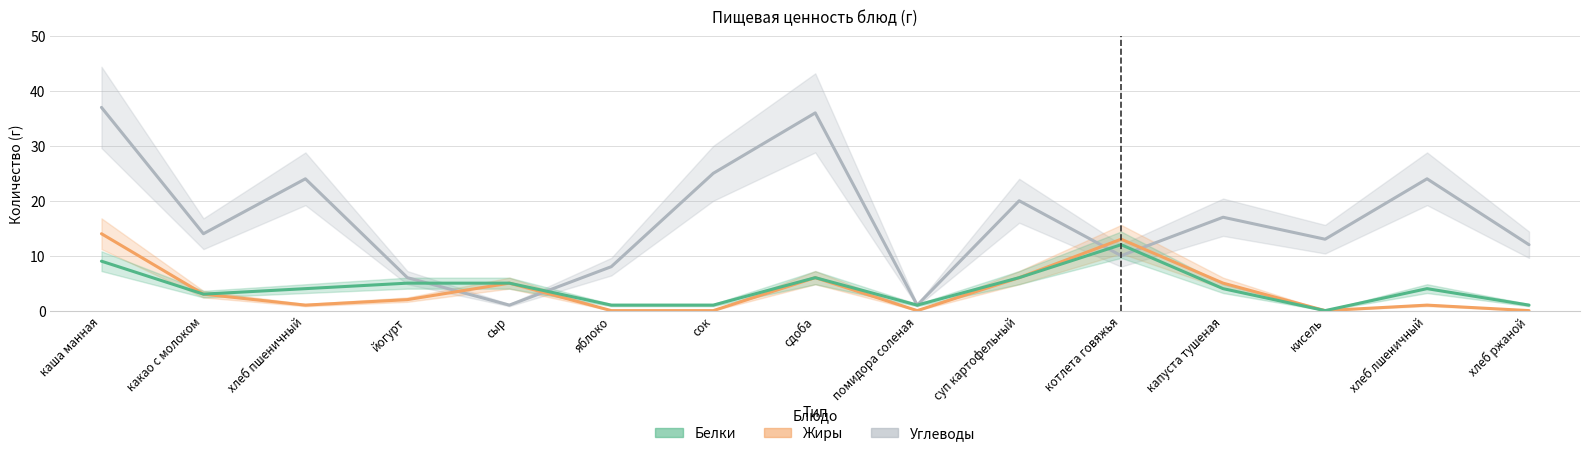

The Белки series shows 0 at сок. True or false?

False